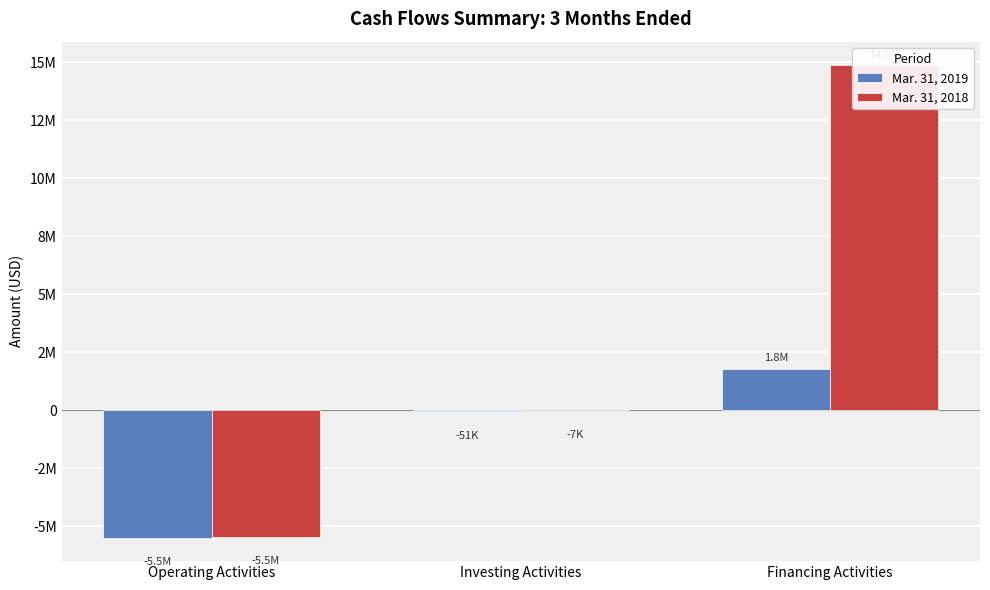

Which series has the largest total across all categories?

Mar. 31, 2018